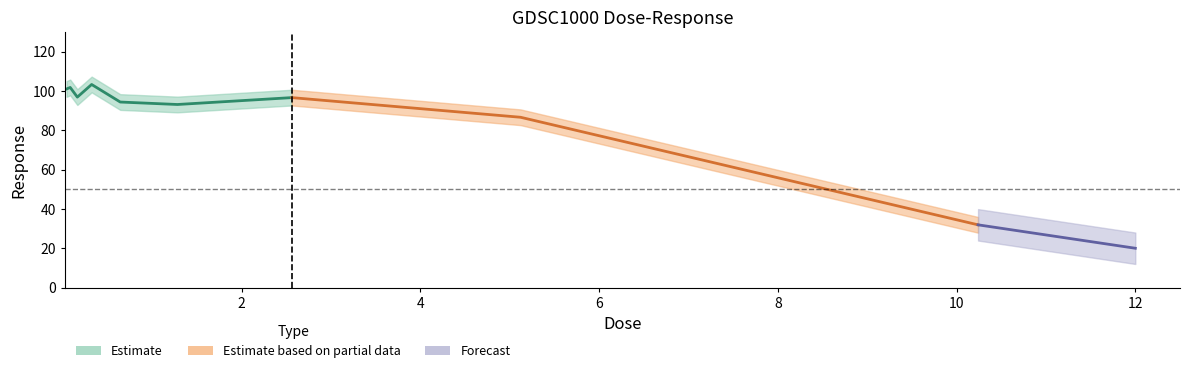

Is it true that the value at 0.32 is 39.8?

False